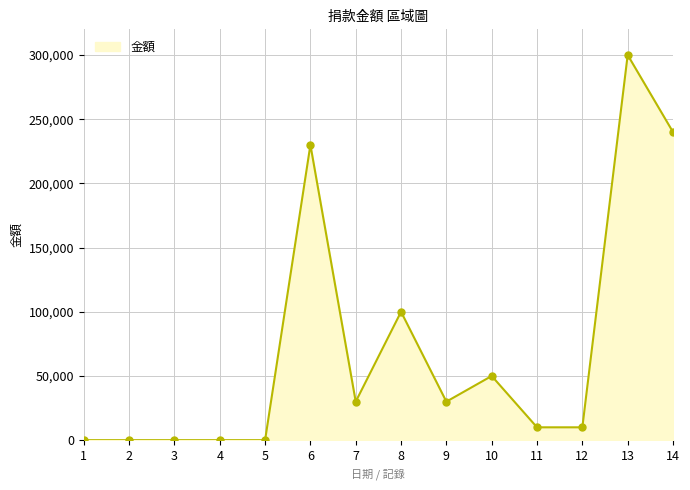

Reading left to right, what are all the values shown in this chart?

0	0	0	0	0	230000	30000	100000	30000	50000	10000	10000	300000	240000